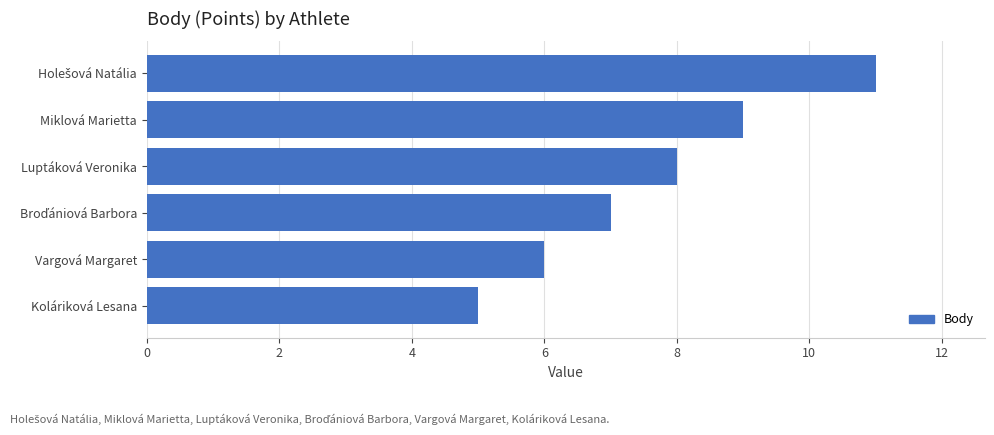

Between Koláriková Lesana and Vargová Margaret, which is larger?

Vargová Margaret